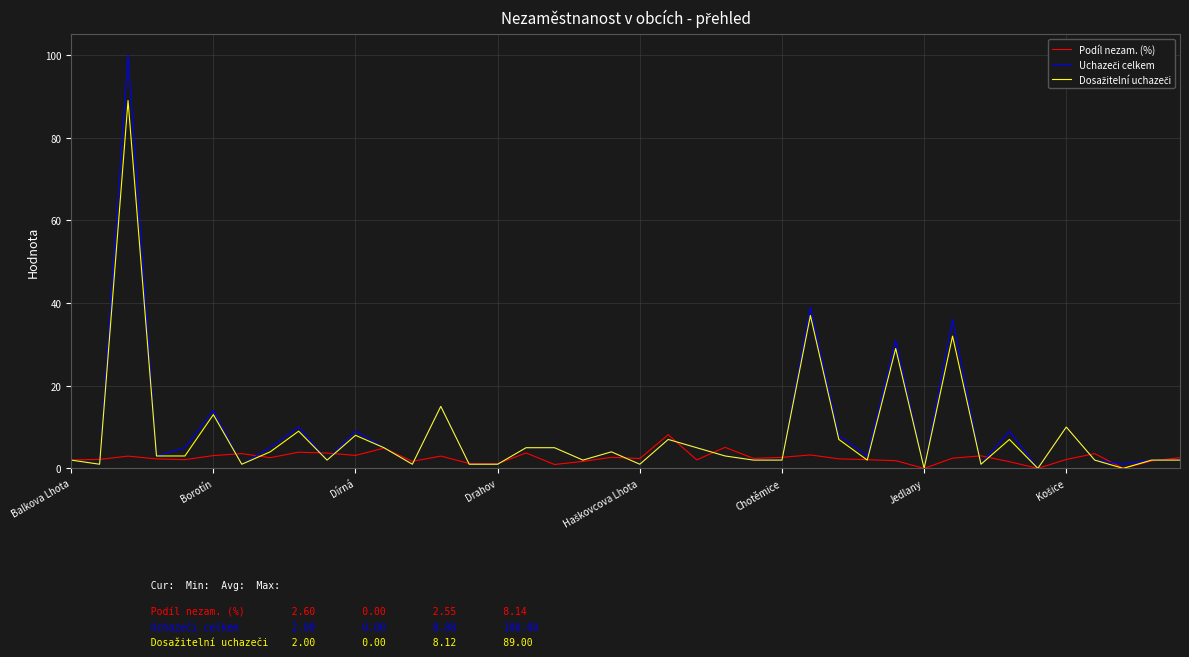

What is the maximum value shown in the chart?

100.0